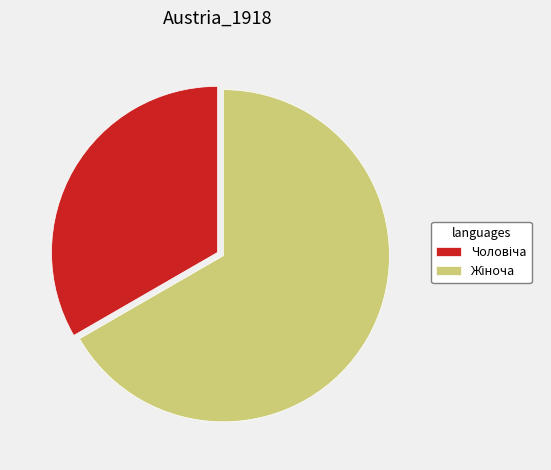

Is there a majority slice in this chart?

Yes